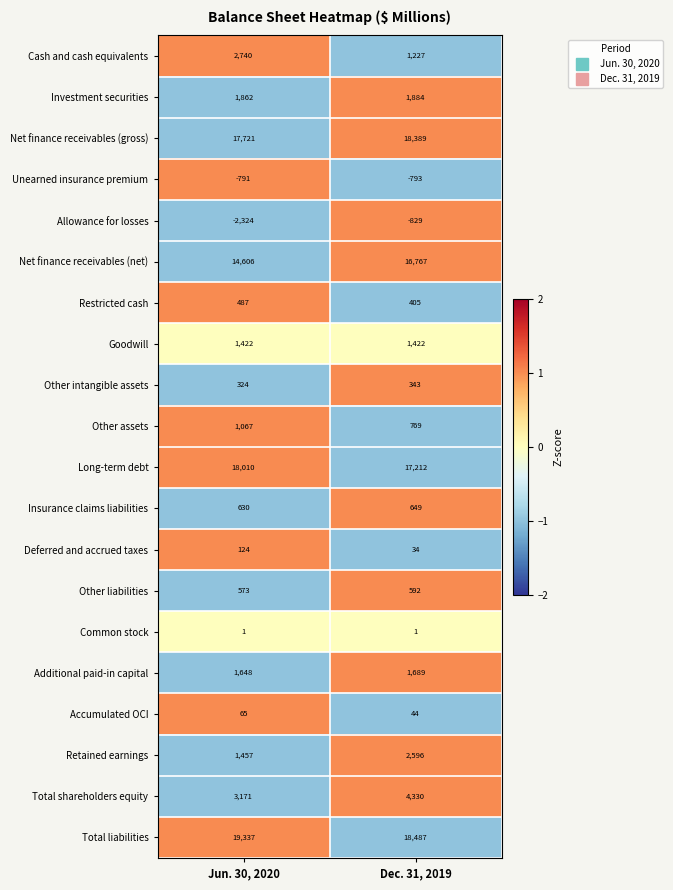

At how many categories does at least one series exceed 0?

2